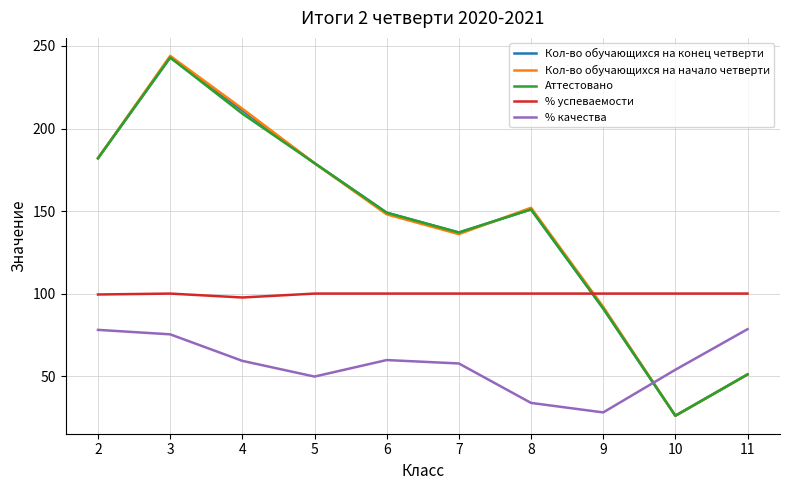

Is it true that Кол-во обучающихся на конец четверти equals 36.7 at 10?

False